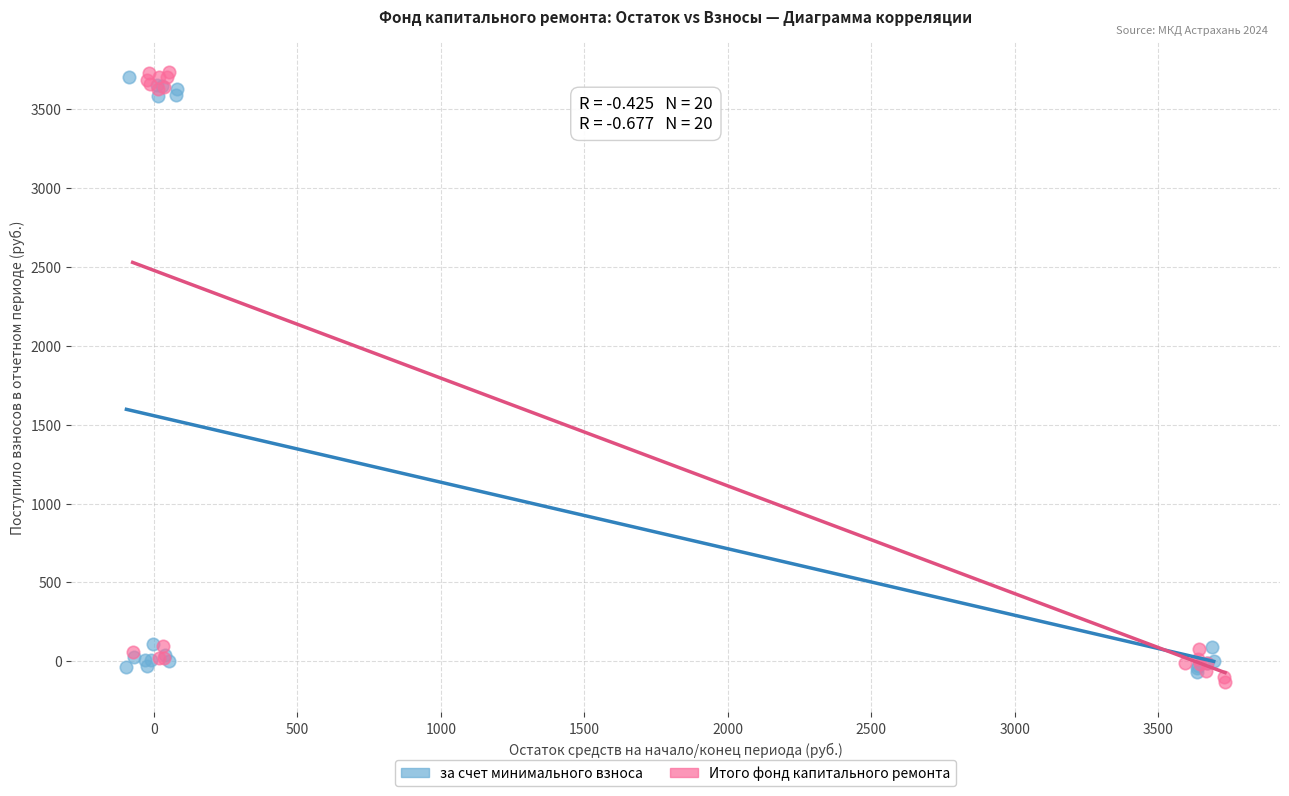

Which series contains the lowest Y value?

Итого фонд капитального ремонта